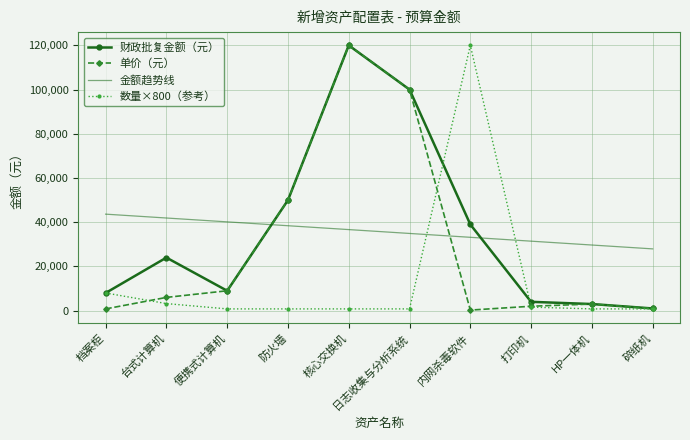

At which category is the sum across all series the highest?

核心交换机